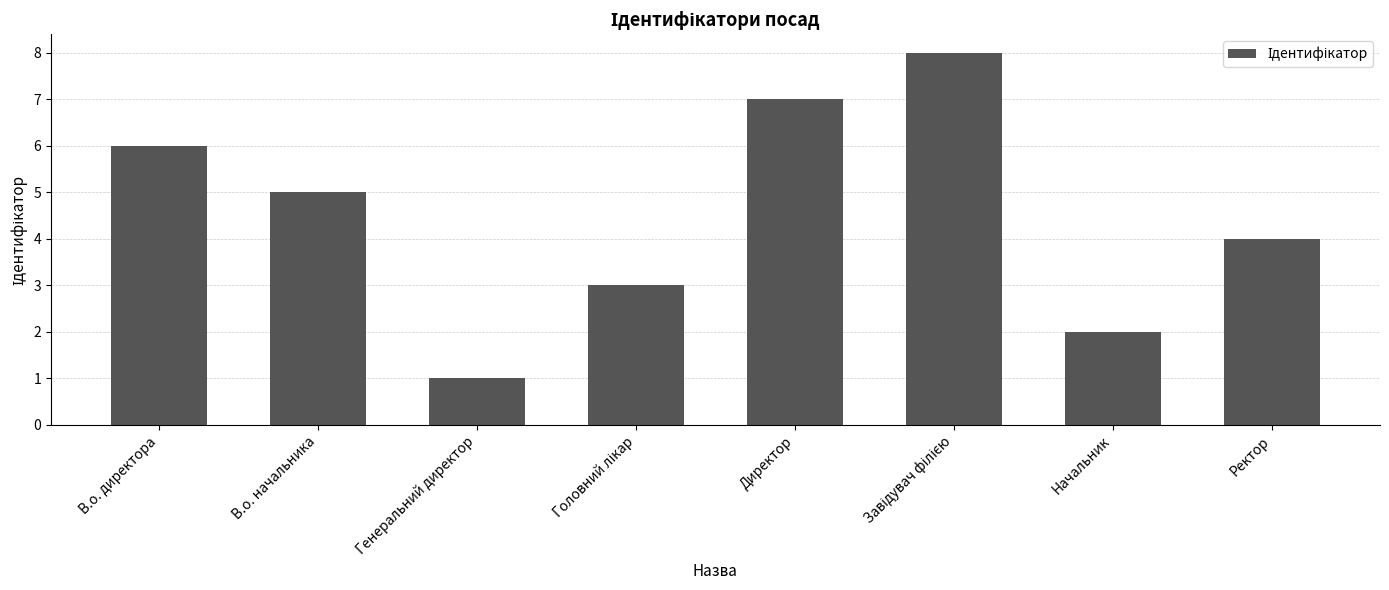

Reading right to left, what are all the values shown in this chart?

4	2	8	7	3	1	5	6